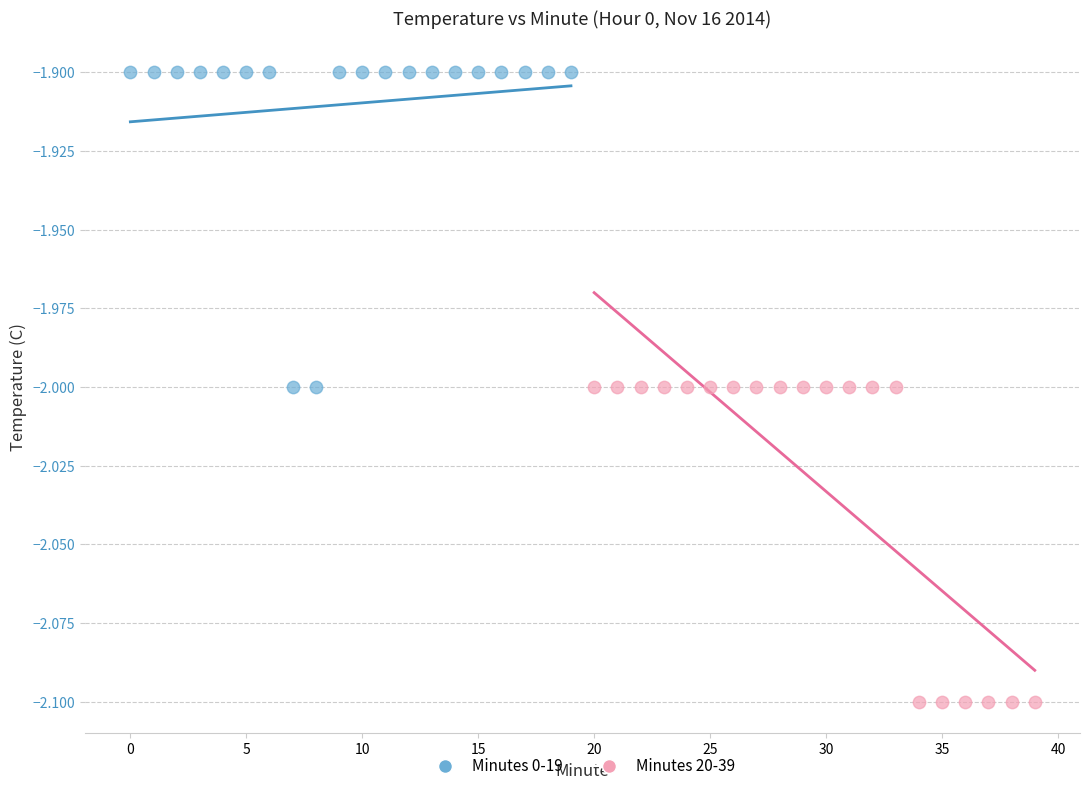

Which series reaches the maximum Y coordinate?

Minutes 0-19